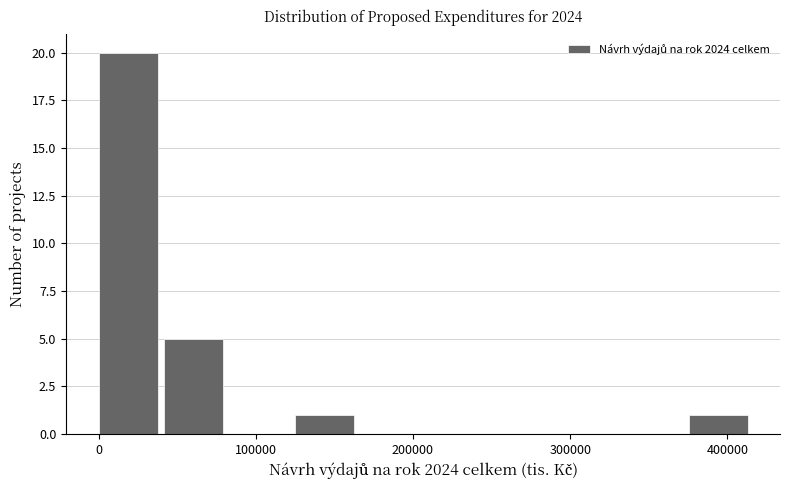

Which range on the x-axis has the tallest bar?

0 to 40000